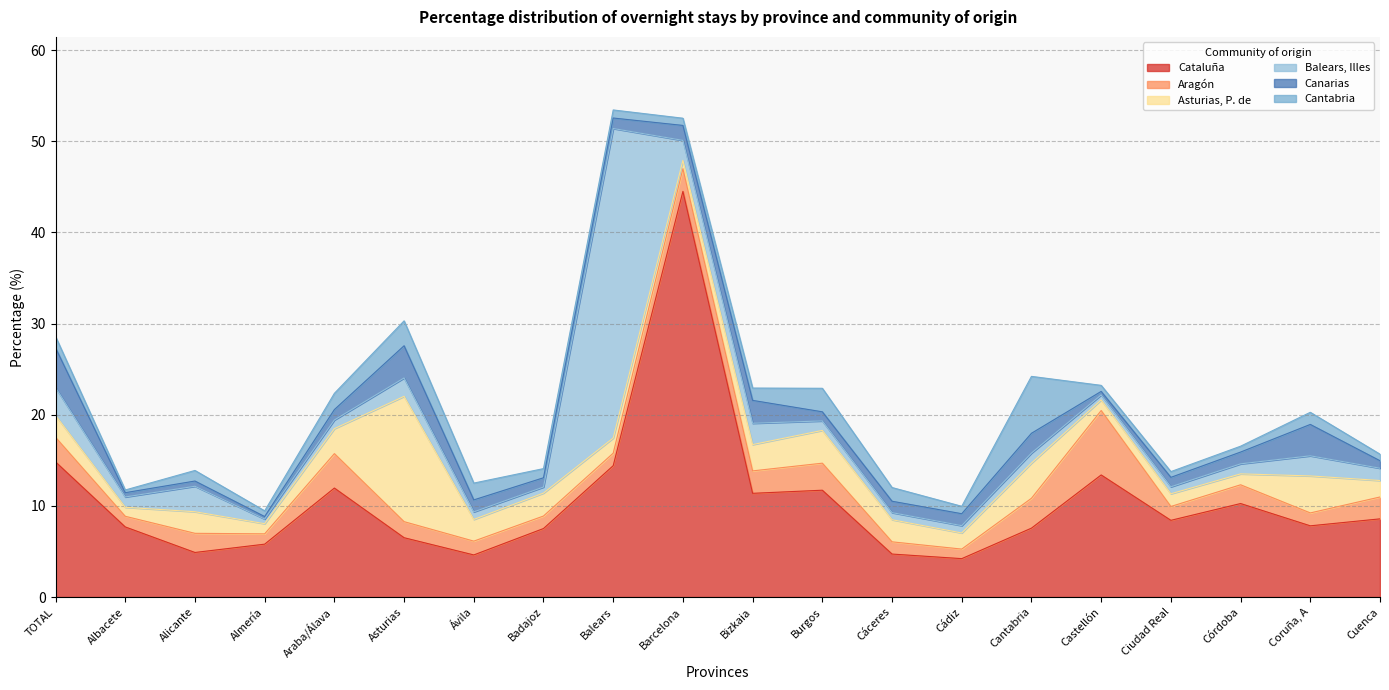

How many lines are shown in the chart?

6